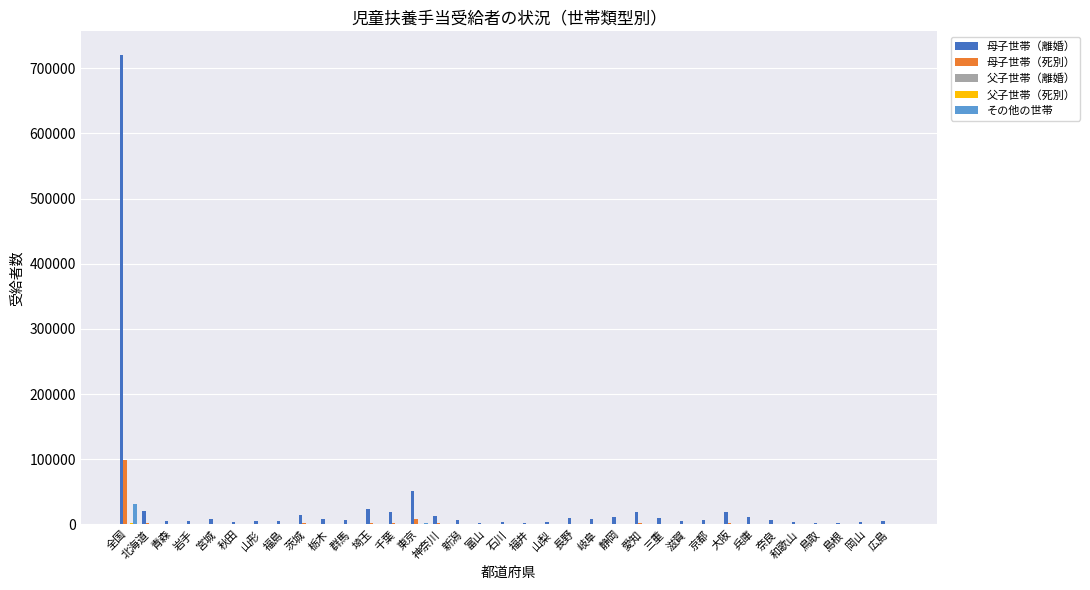

What is the sum of all その他の世帯 values?

44733